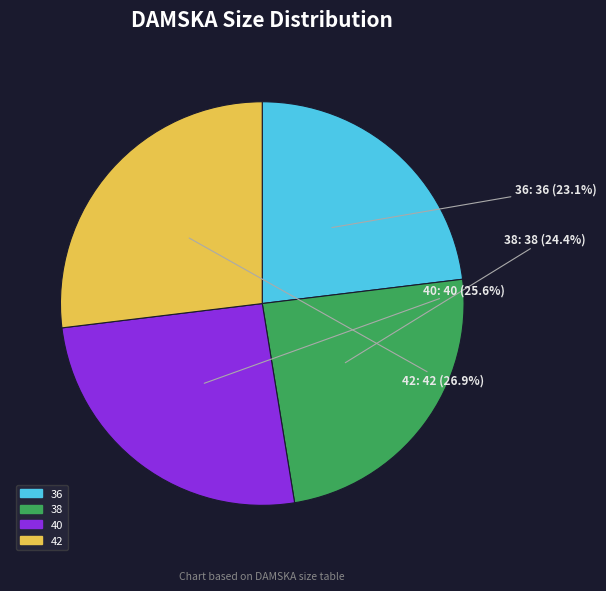

What percentage is NOT represented by 38?

75.6%